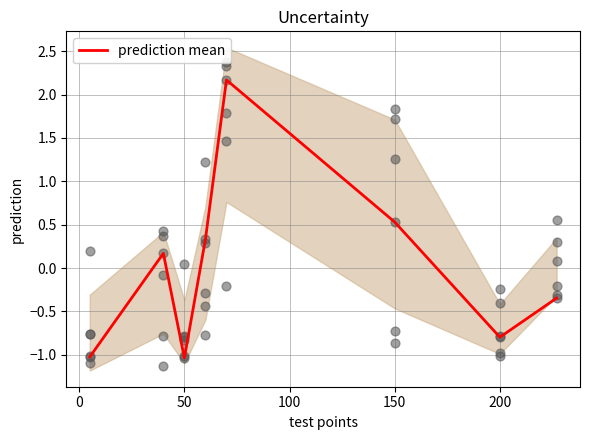

Which has a higher value, 200 or 150?

150